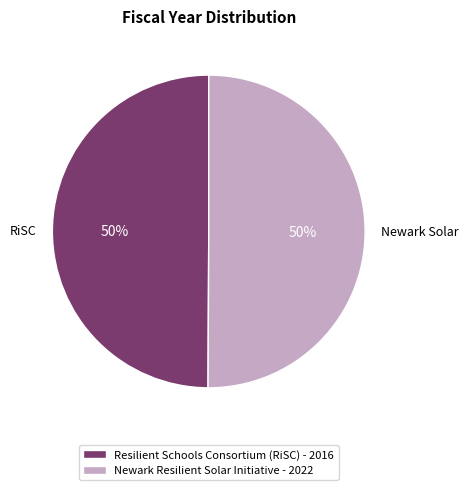

How many slices are in this pie chart?

2